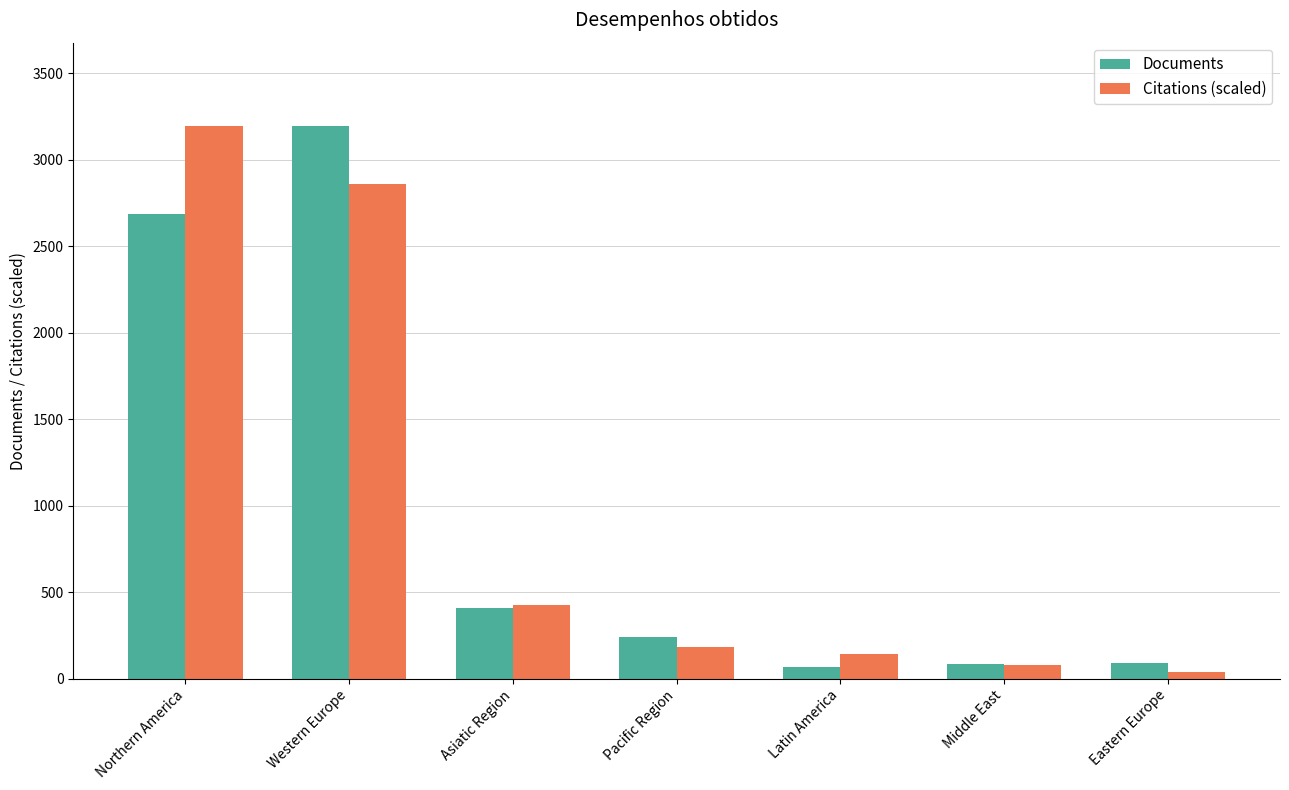

What is the sum of all Citations (scaled) values?

6932.4